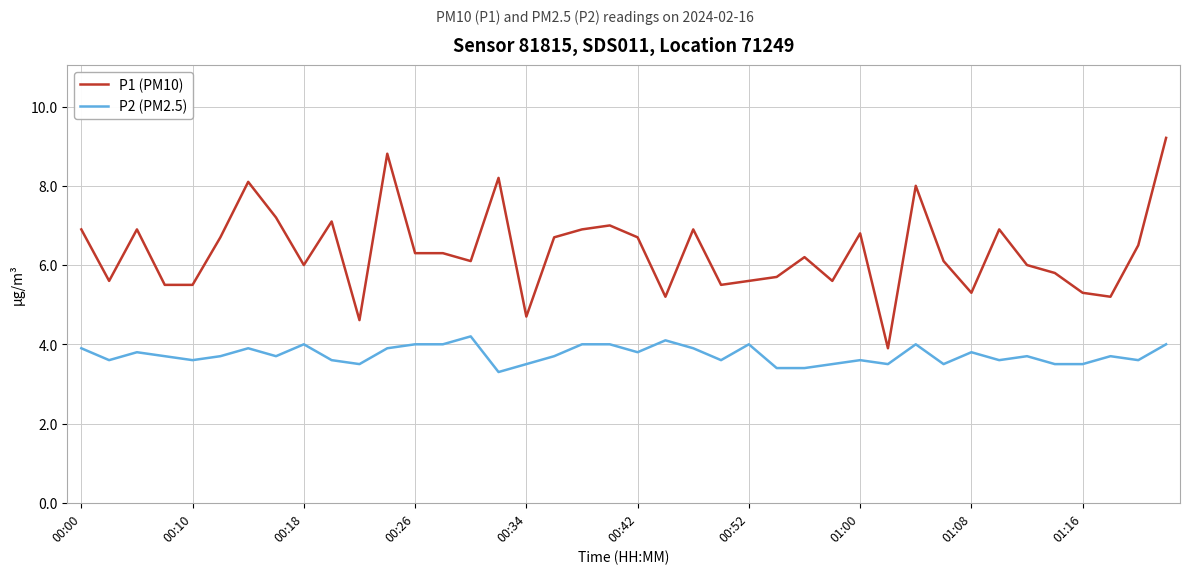

What is the maximum value for P2 (PM2.5)?

4.2